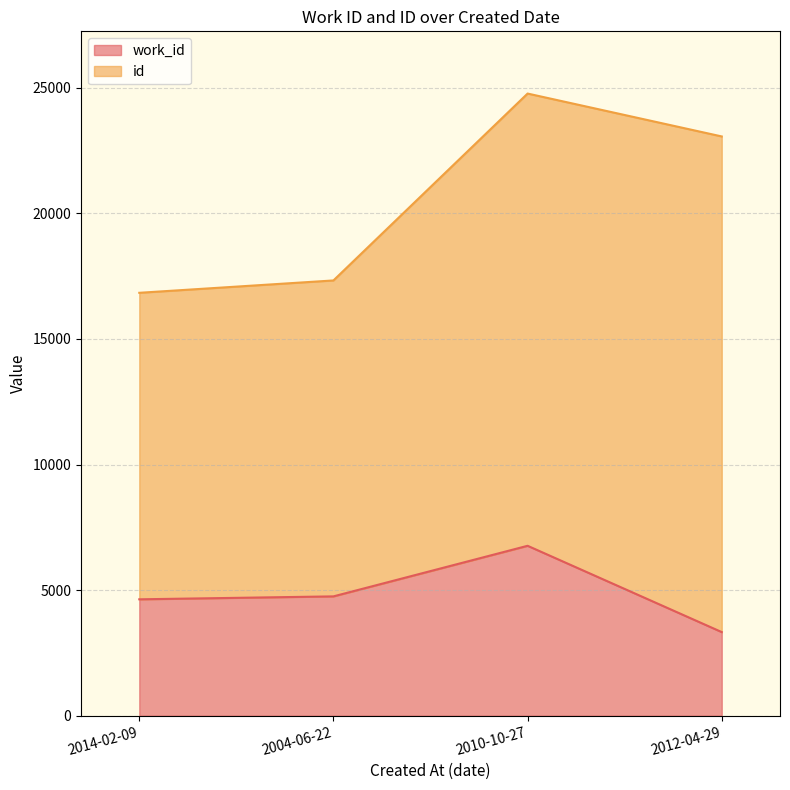

What is the sum of all values?

19483